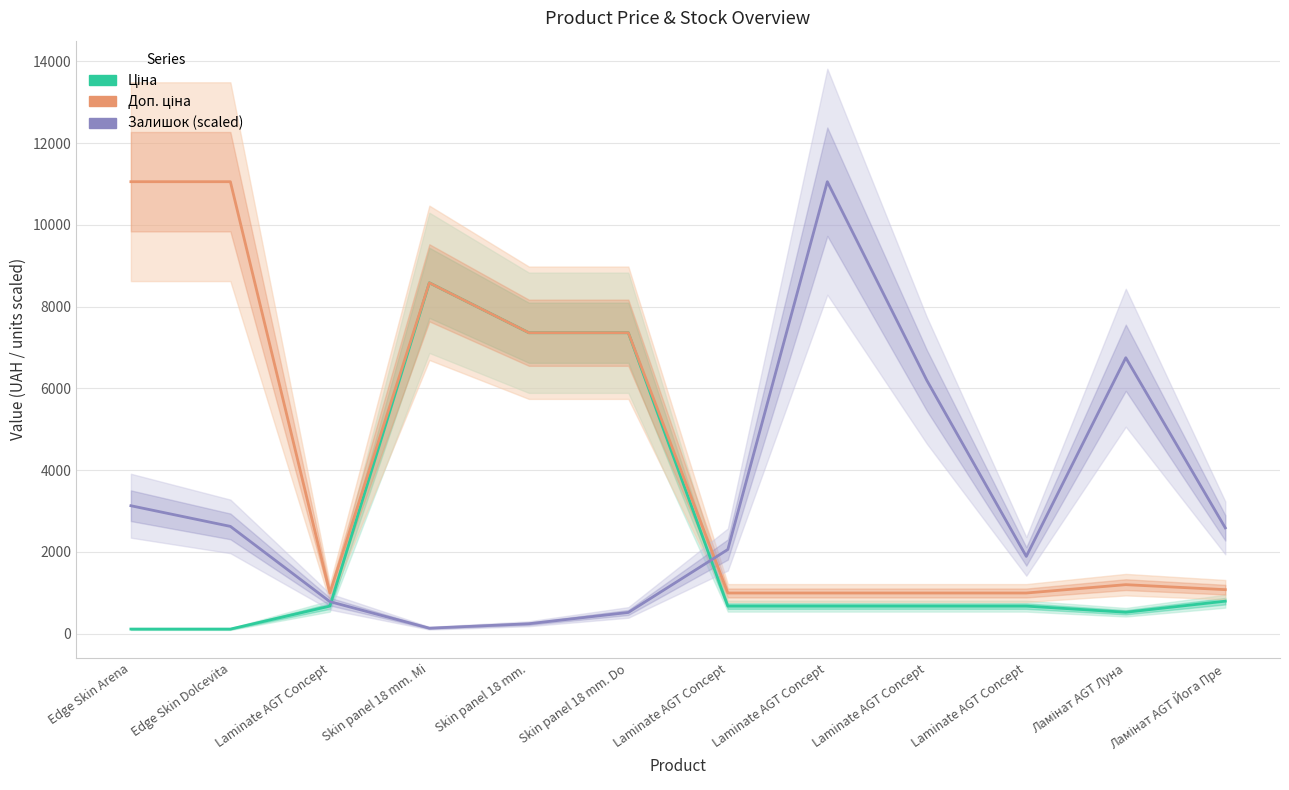

At how many categories does at least one series exceed 4776?

8